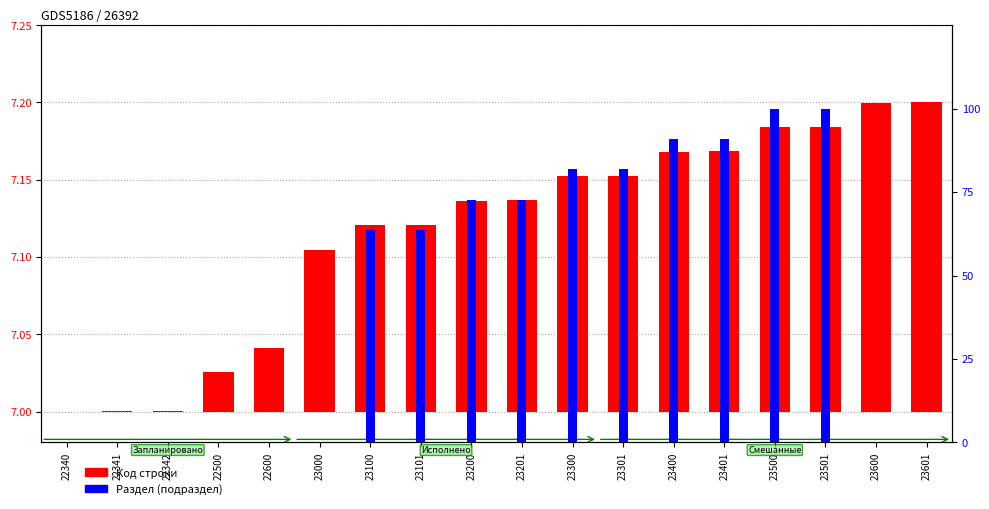

What is the total value across all series at 23401?

91.1